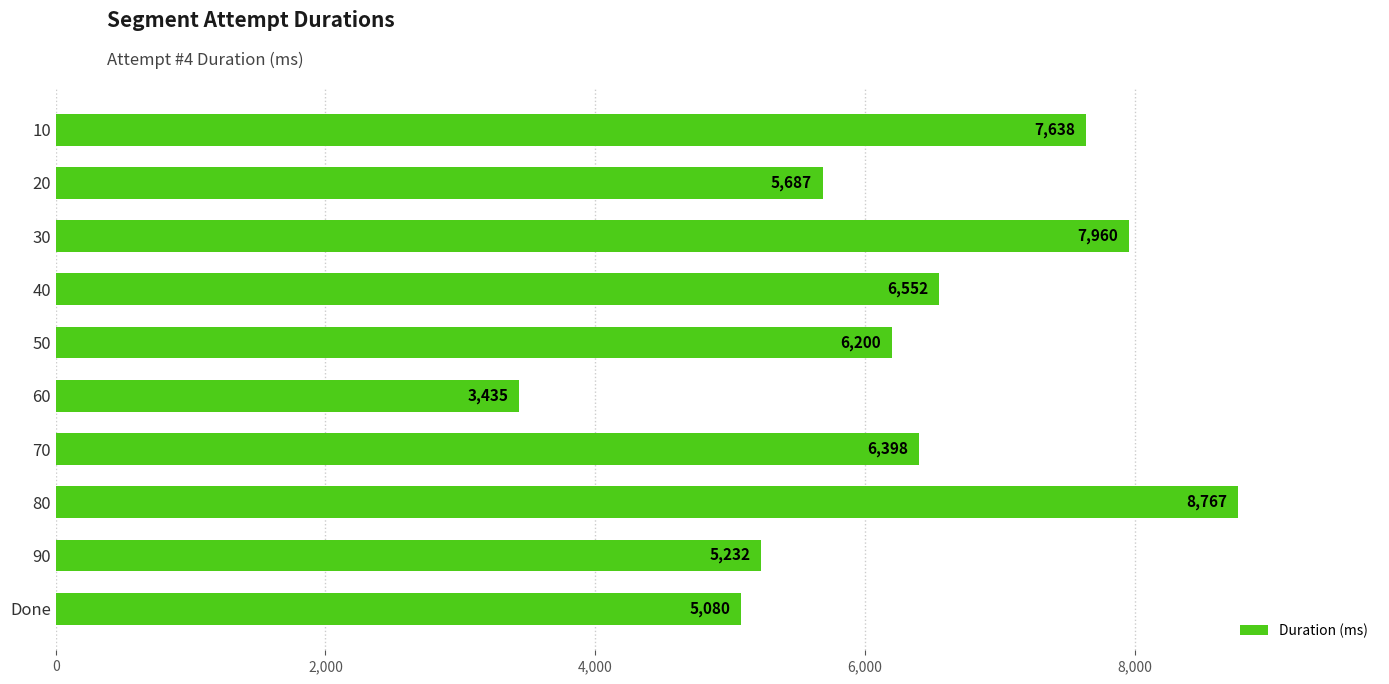

What is the average value?

6295